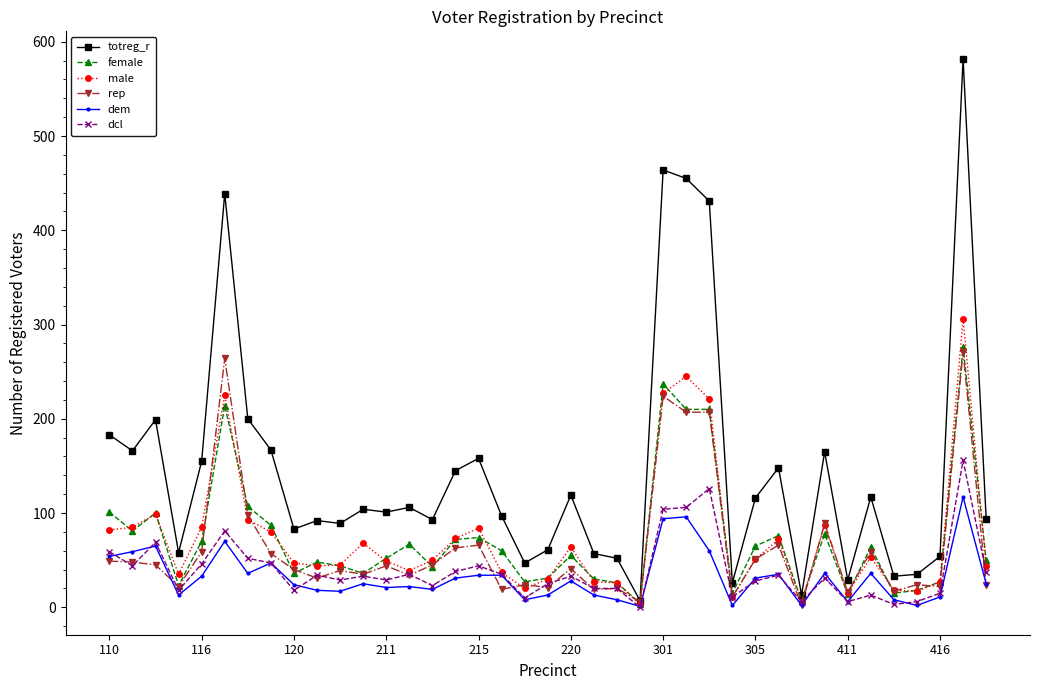

At how many categories does at least one series exceed 421?

5